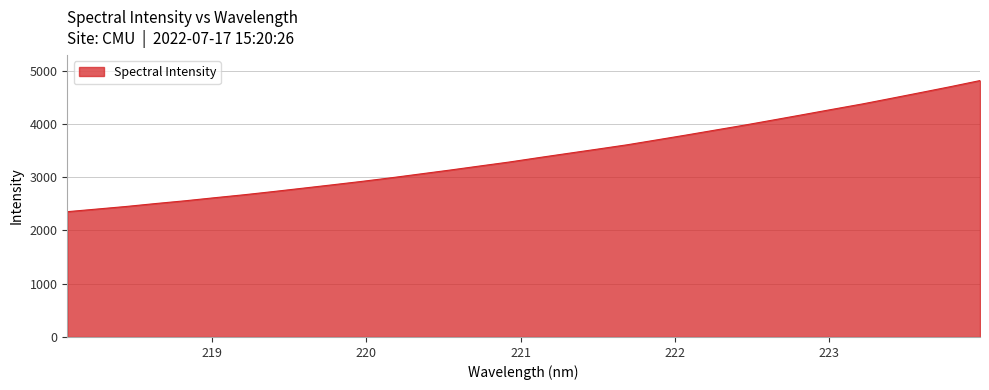

Count the number of data series in this chart.

1